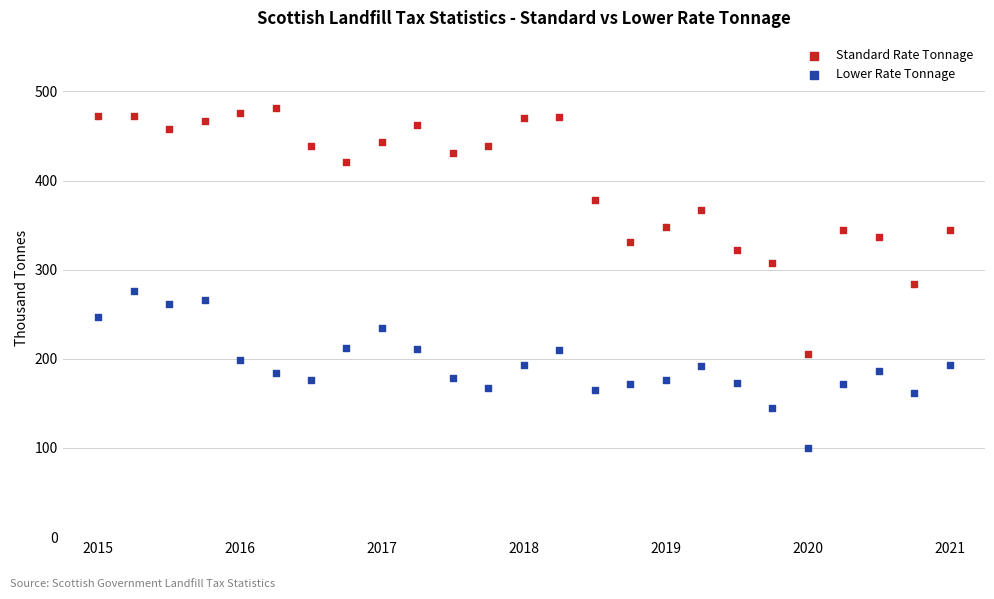

Which series reaches the maximum Y coordinate?

Standard Rate Tonnage